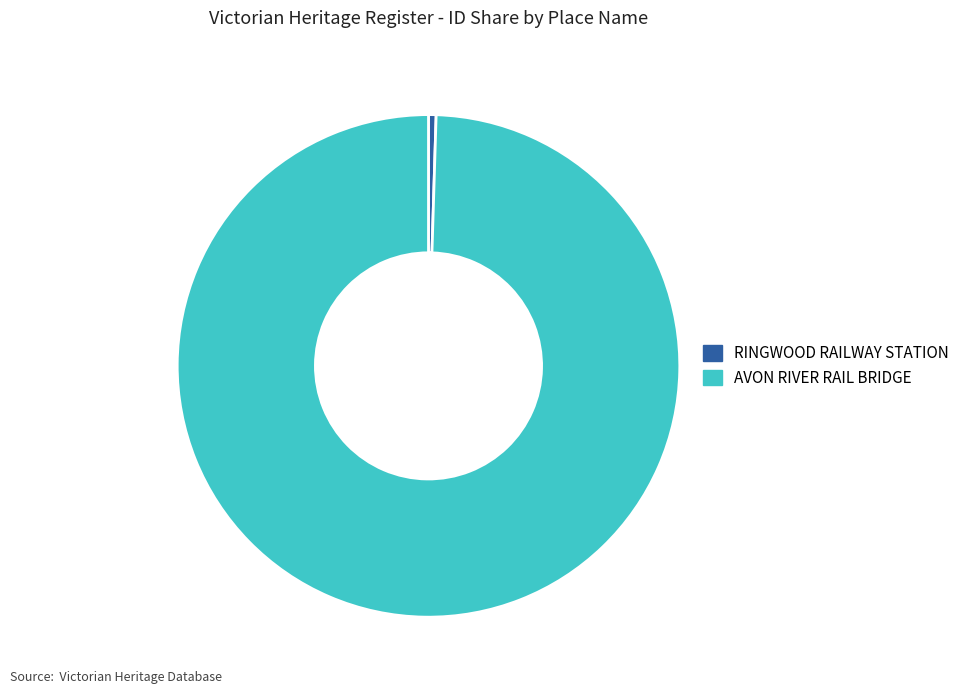

Between AVON RIVER RAIL BRIDGE and RINGWOOD RAILWAY STATION, which is larger?

AVON RIVER RAIL BRIDGE